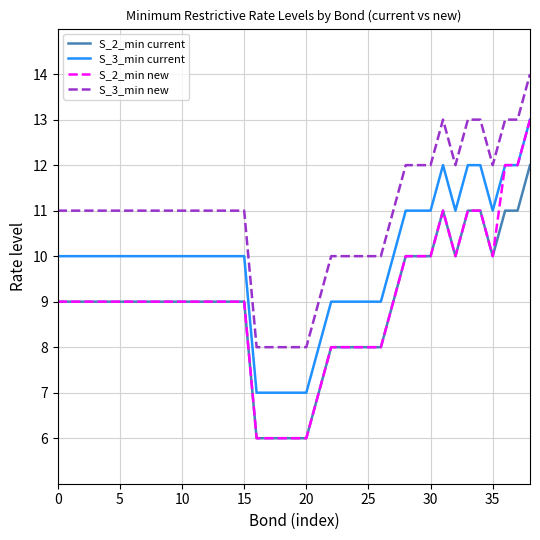

Which series has the widest spread of values?

S_2_min new